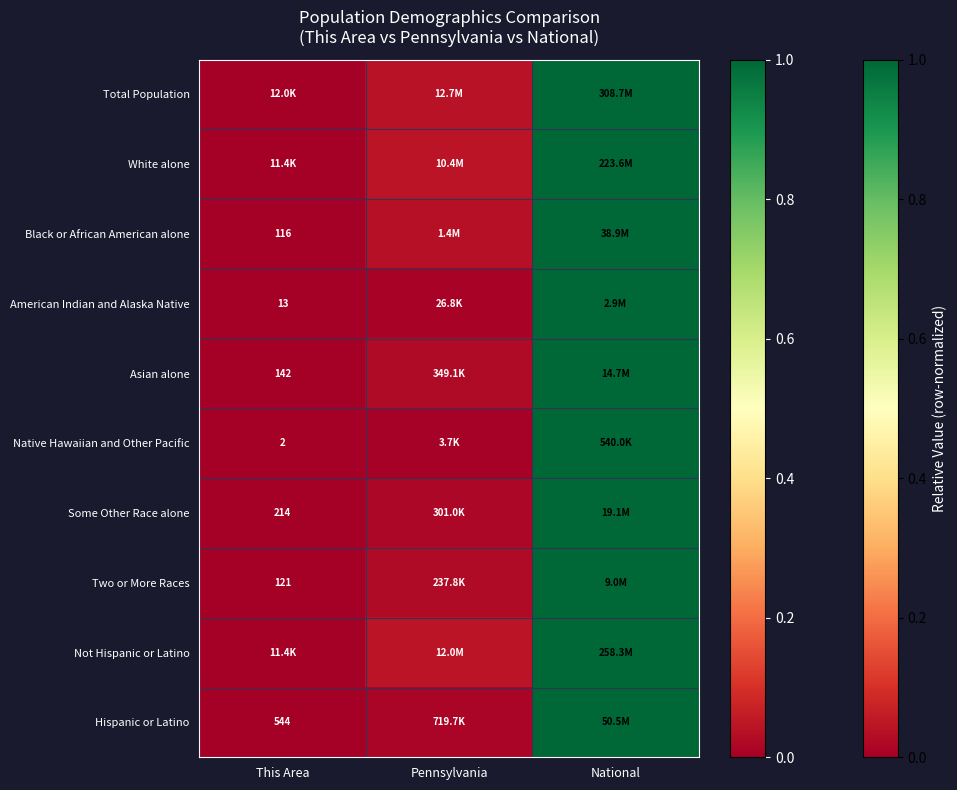

Is the value of Black or African American alone at This Area greater than the value of Not Hispanic or Latino at National?

No